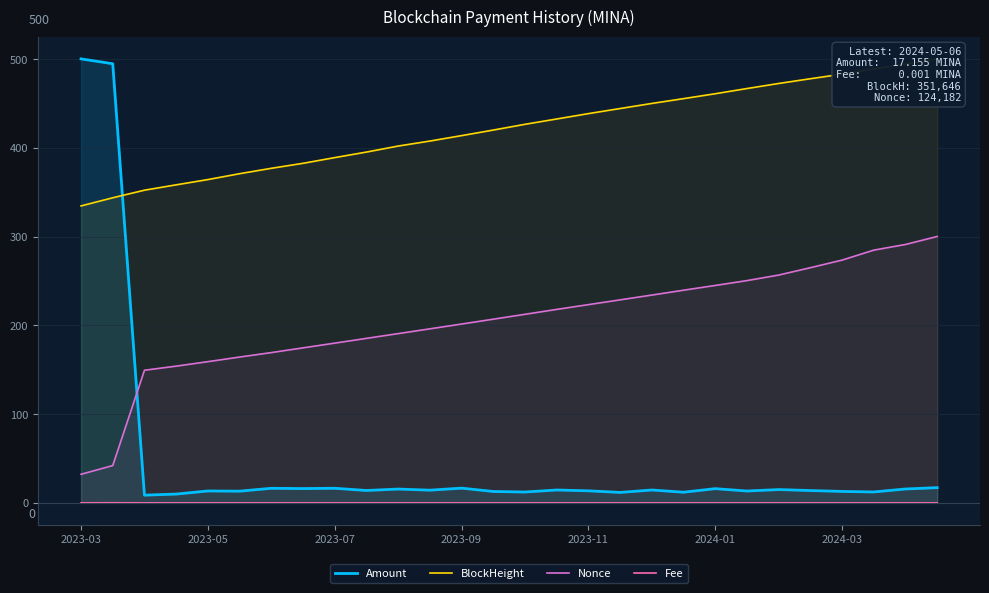

Which series has the widest spread of values?

Amount